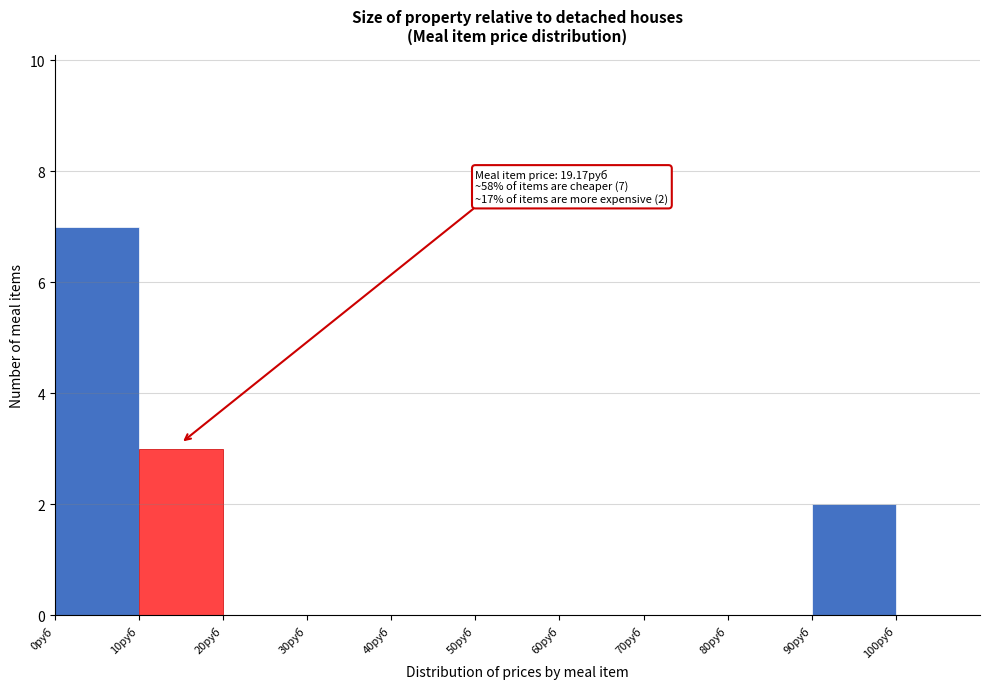

Which range on the x-axis has the tallest bar?

0 to 10